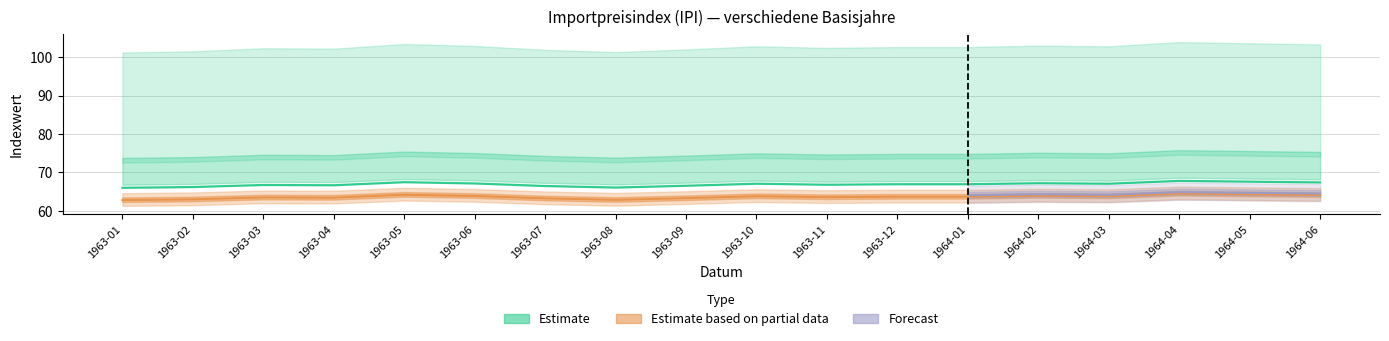

True or false: Dez2015=100 and Dez2010=100 cross at least once.

False